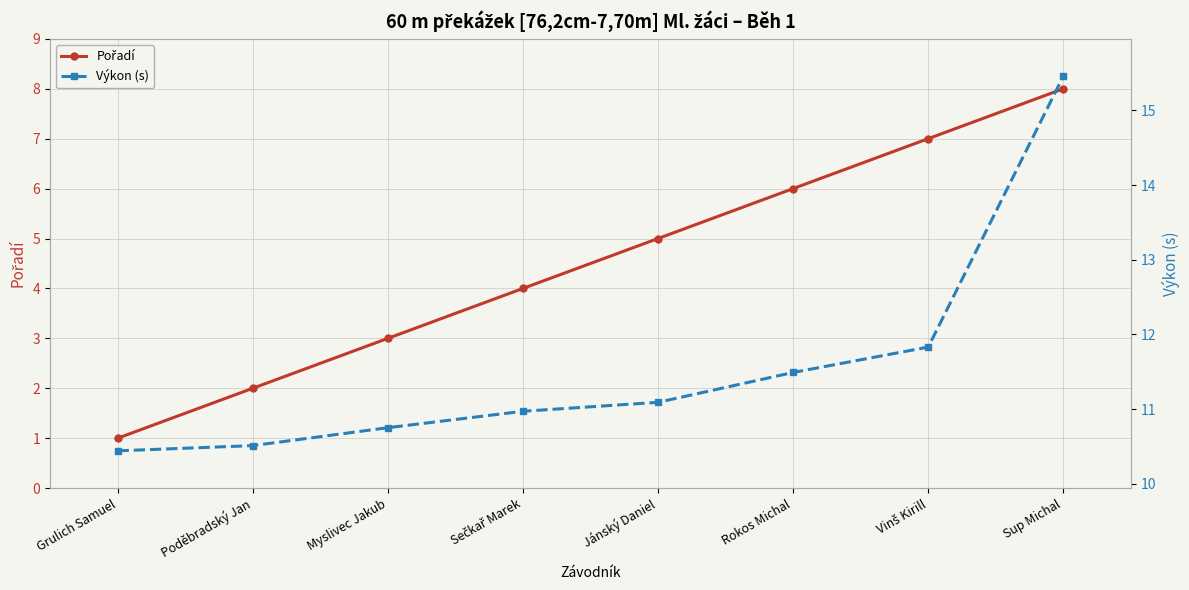

Rank the series at Poděbradský Jan from lowest to highest value.

Pořadí, Výkon (s)